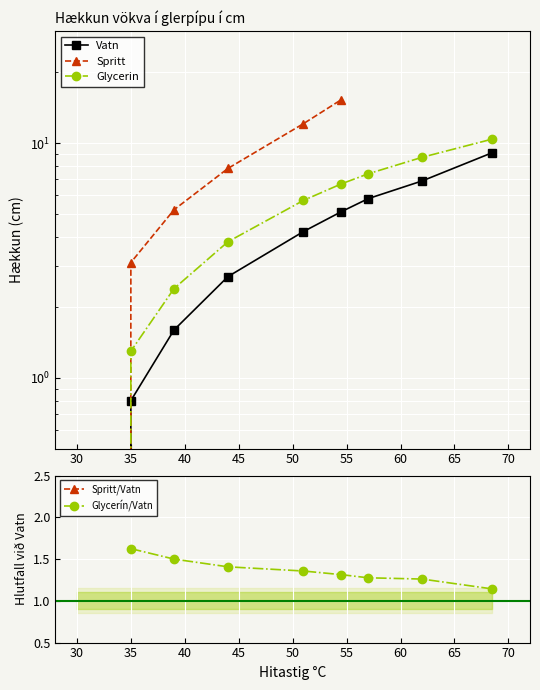

True or false: Spritt and Glycerin cross at least once.

False